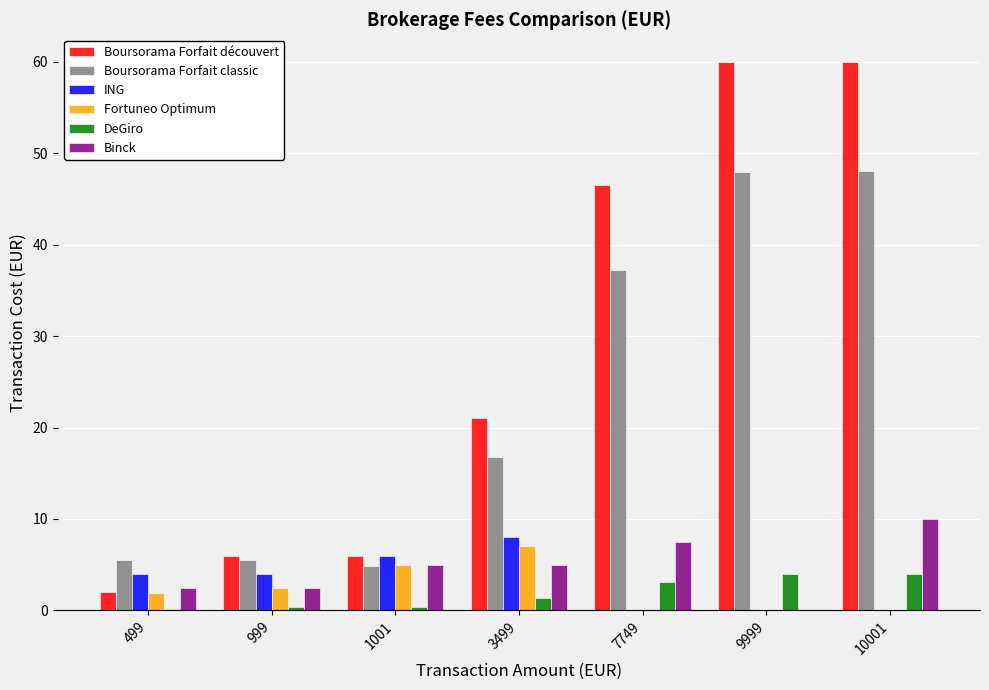

What is the spread (max minus min) of values at 7749?

46.5